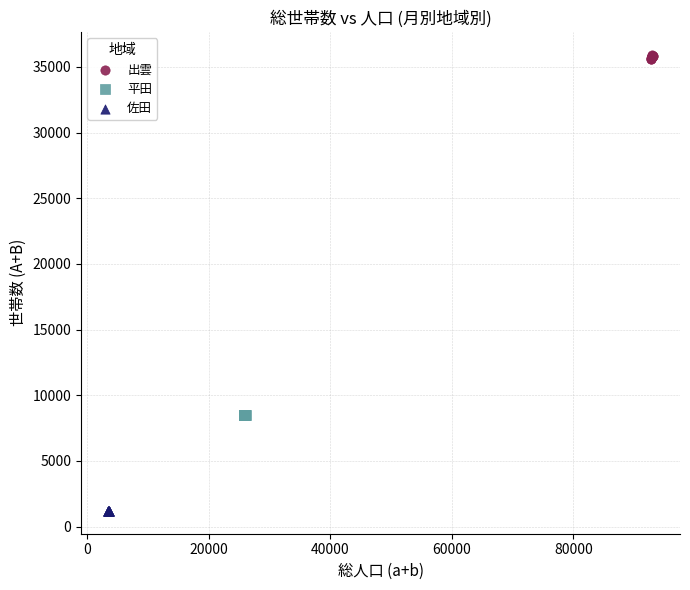

What are all the series names shown in the legend?

出雲, 平田, 佐田